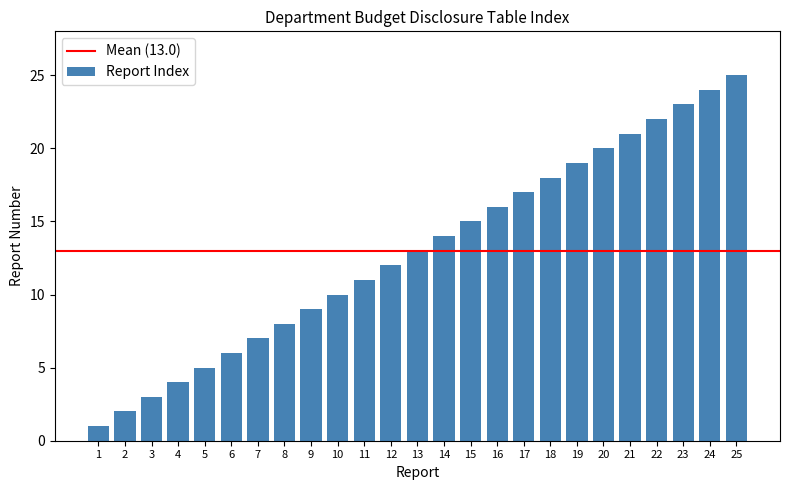

How many categories are shown in the chart?

25